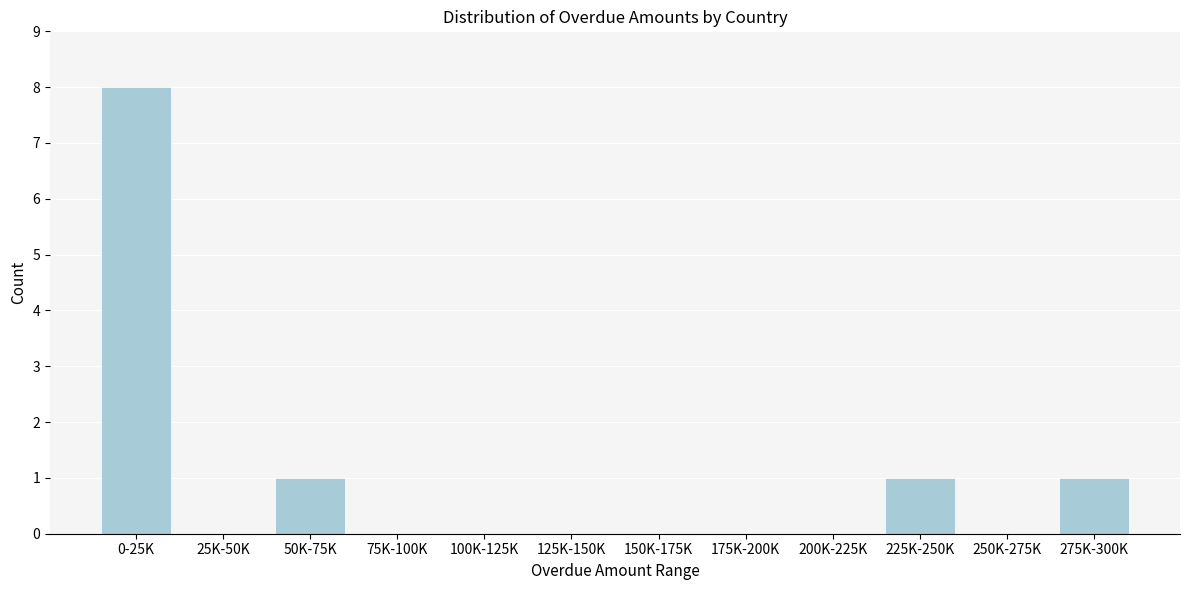

Reading right to left, extract all data points from this chart.

275K-300K=1	250K-275K=0	225K-250K=1	200K-225K=0	175K-200K=0	150K-175K=0	125K-150K=0	100K-125K=0	75K-100K=0	50K-75K=1	25K-50K=0	0-25K=8